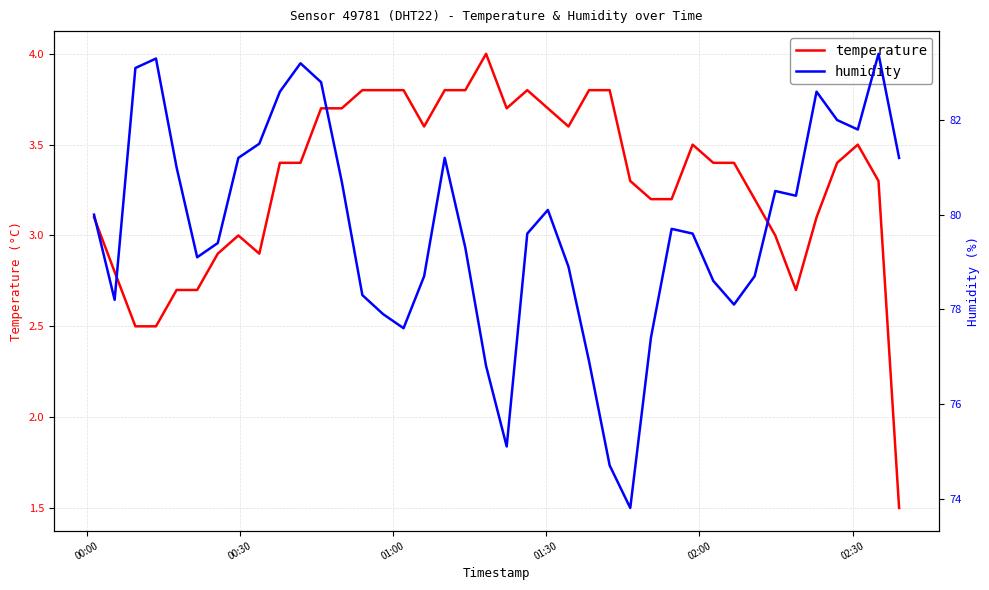

In humidity, how many points are lower than both neighbors (excluding endpoints)?

8